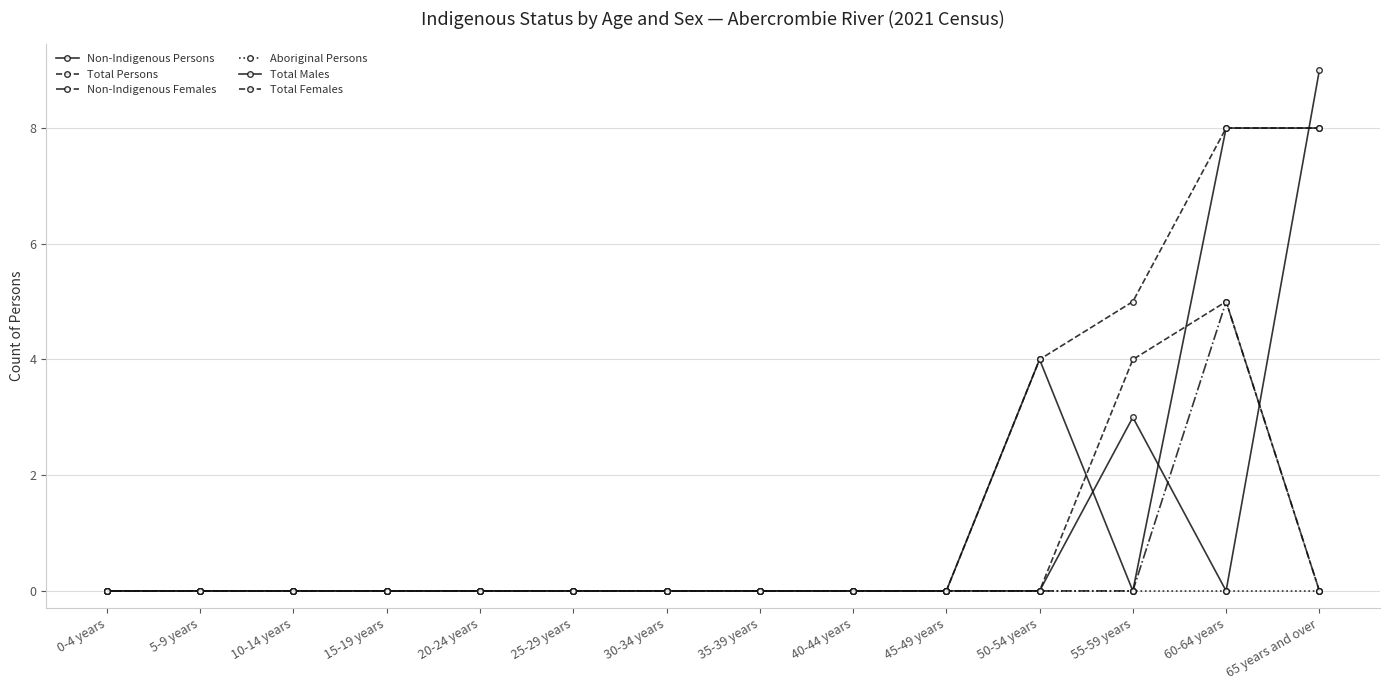

At how many categories does at least one series exceed 6?

2